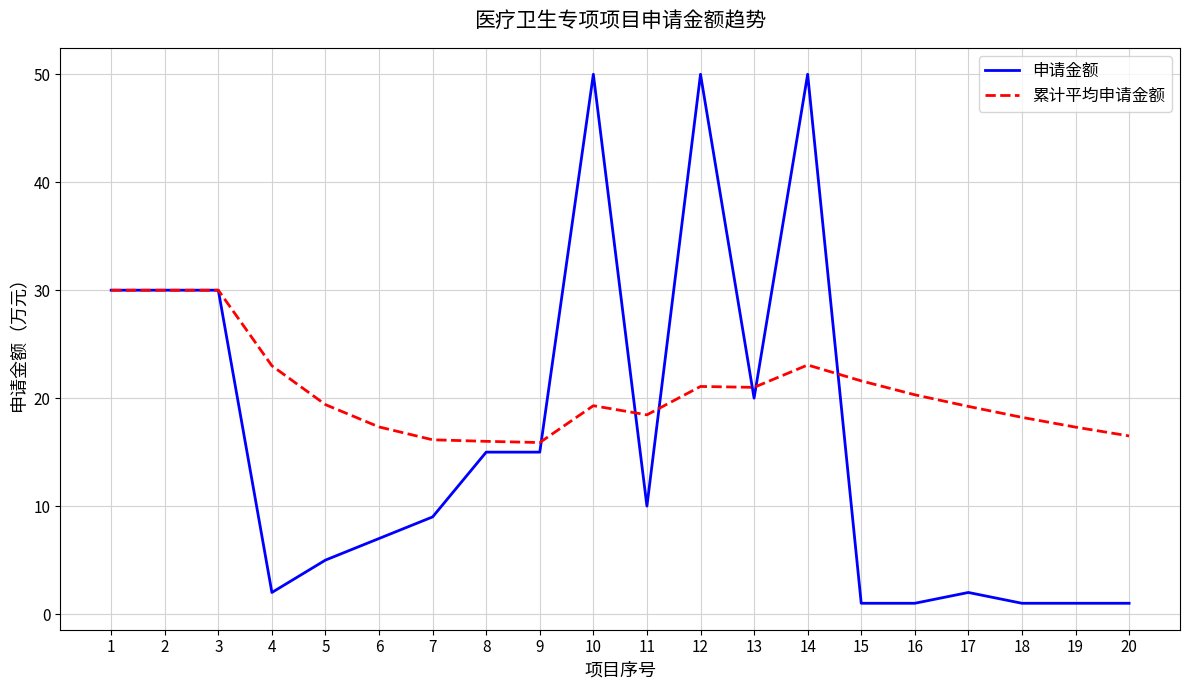

The value of 累计平均申请金额 at 8 is 16.0. True or false?

True